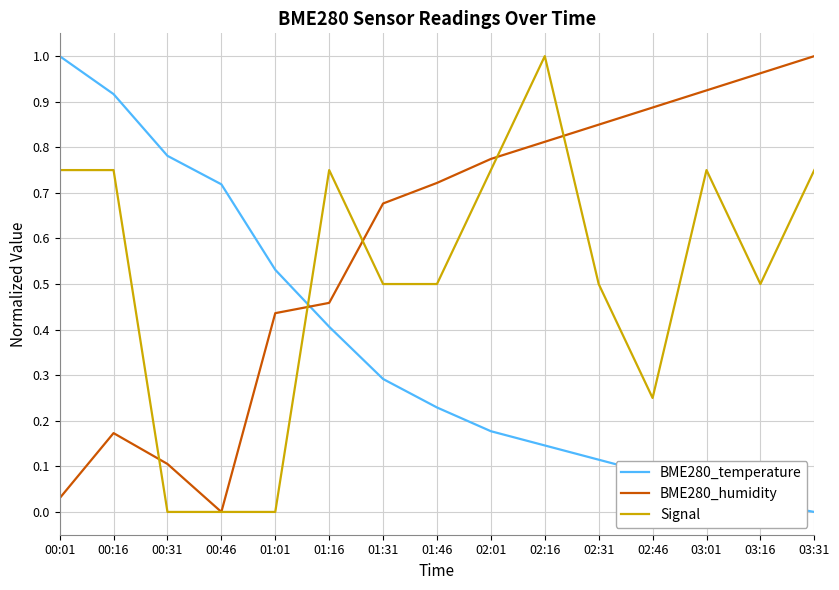

The BME280_temperature series shows 0.0 at 03:16. True or false?

True